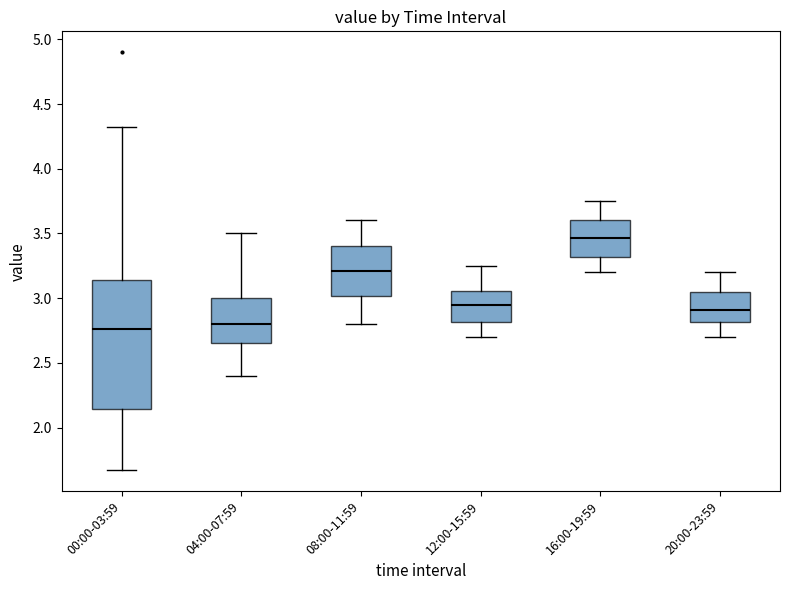

Reading left to right, read every box against the y-axis: the position of its median line, the range the box covers, and the ends of its whiskers. The values are not printed on the chart, so give them approximately, as read against the axis.

00:00-03:59: median 2.75, box 2.15 to 3.15, whiskers 1.65 to 4.30
04:00-07:59: median 2.80, box 2.65 to 3.00, whiskers 2.40 to 3.50
08:00-11:59: median 3.20, box 3.00 to 3.40, whiskers 2.80 to 3.60
12:00-15:59: median 2.95, box 2.80 to 3.05, whiskers 2.70 to 3.25
16:00-19:59: median 3.45, box 3.30 to 3.60, whiskers 3.20 to 3.75
20:00-23:59: median 2.90, box 2.80 to 3.05, whiskers 2.70 to 3.20